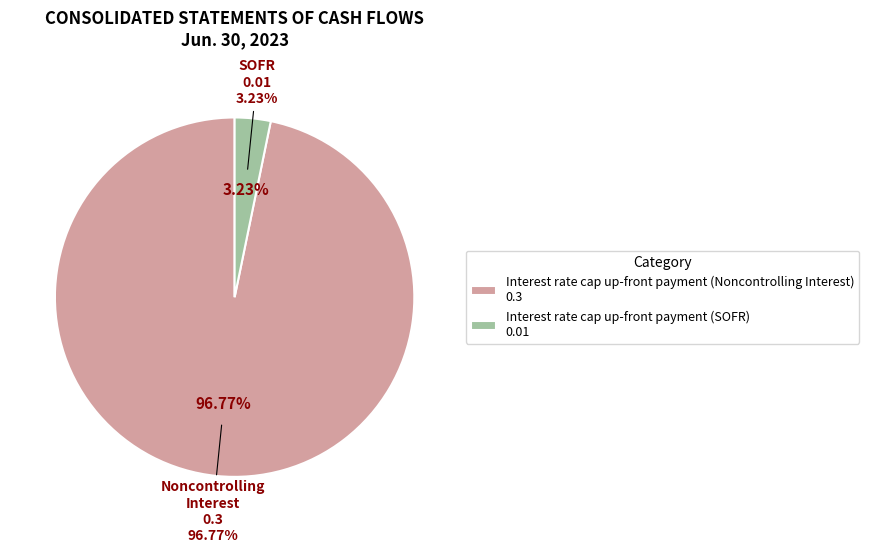

What portion of the pie excludes Interest rate cap up-front payment (SOFR)?

96.8%